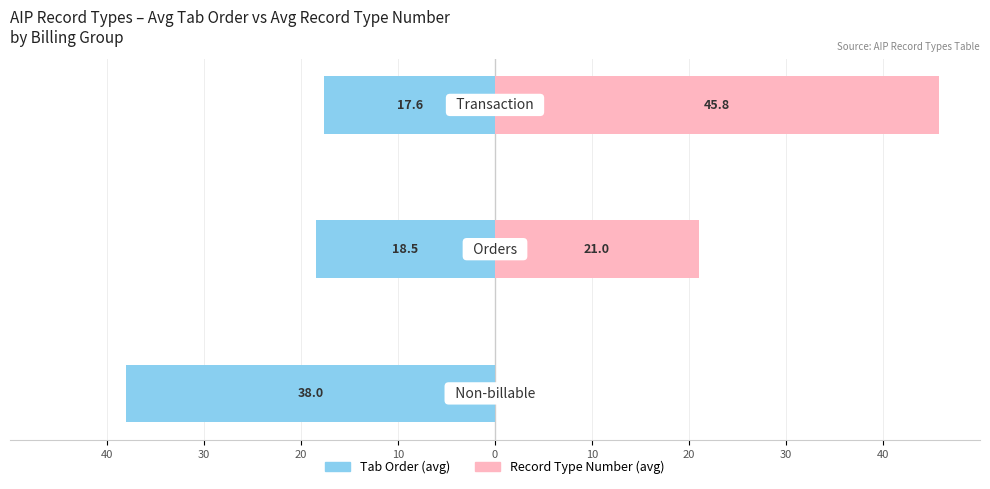

What is the value of the Record Type Number bar at the 3rd from the left?

45.8